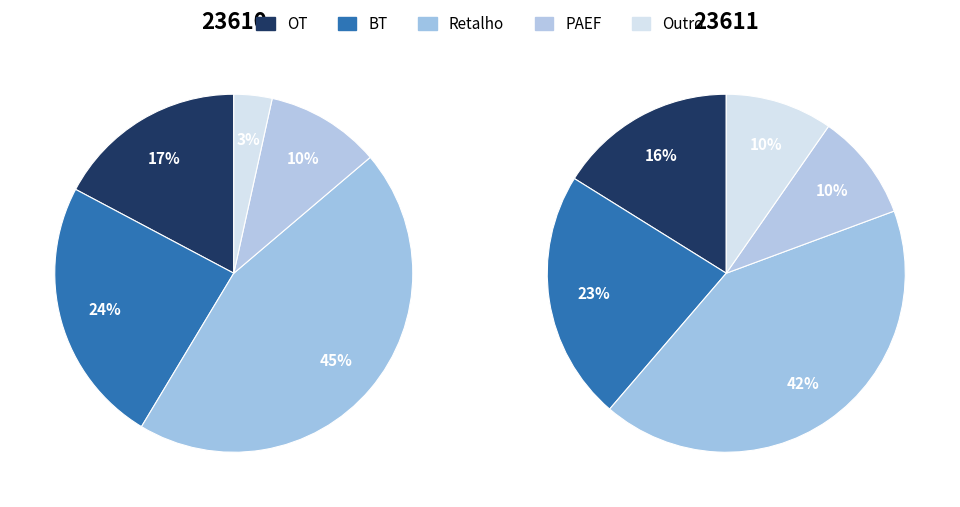

What is the total percentage of 1 and values?

100.0%